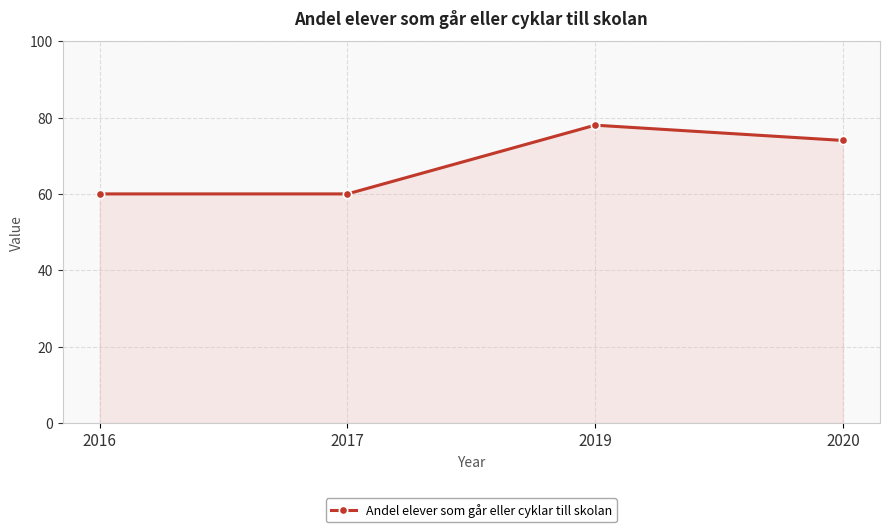

Reading left to right, extract all data points from this chart.

60	60	78	74